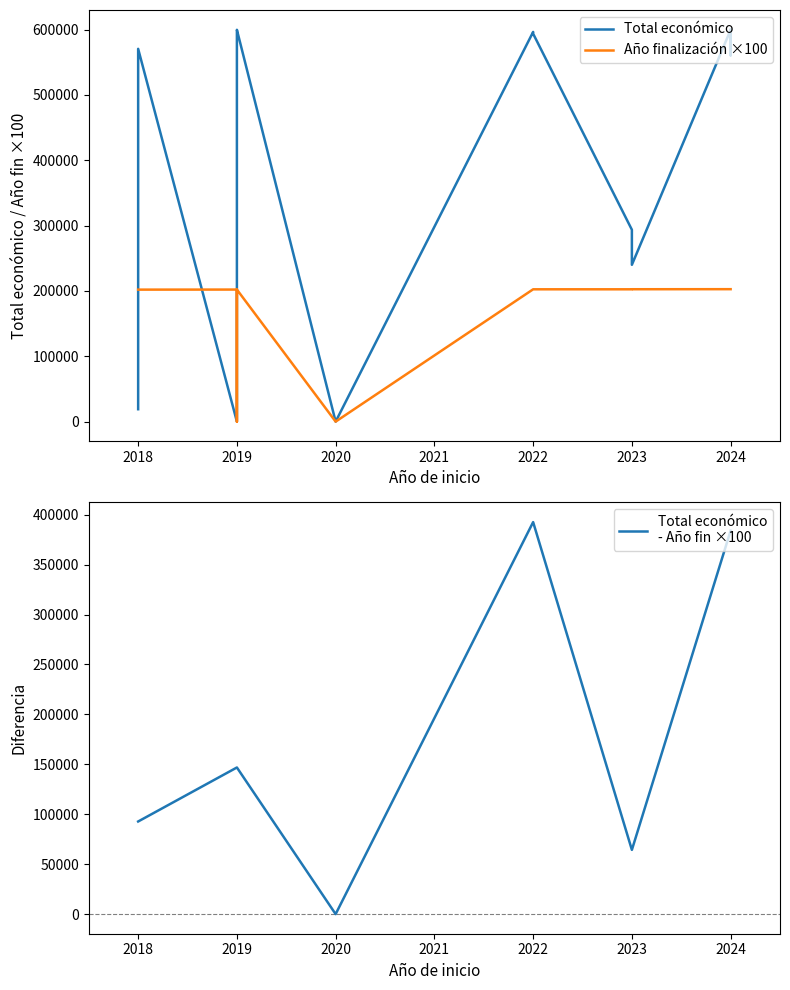

Which label corresponds to the largest value in the chart?

2024